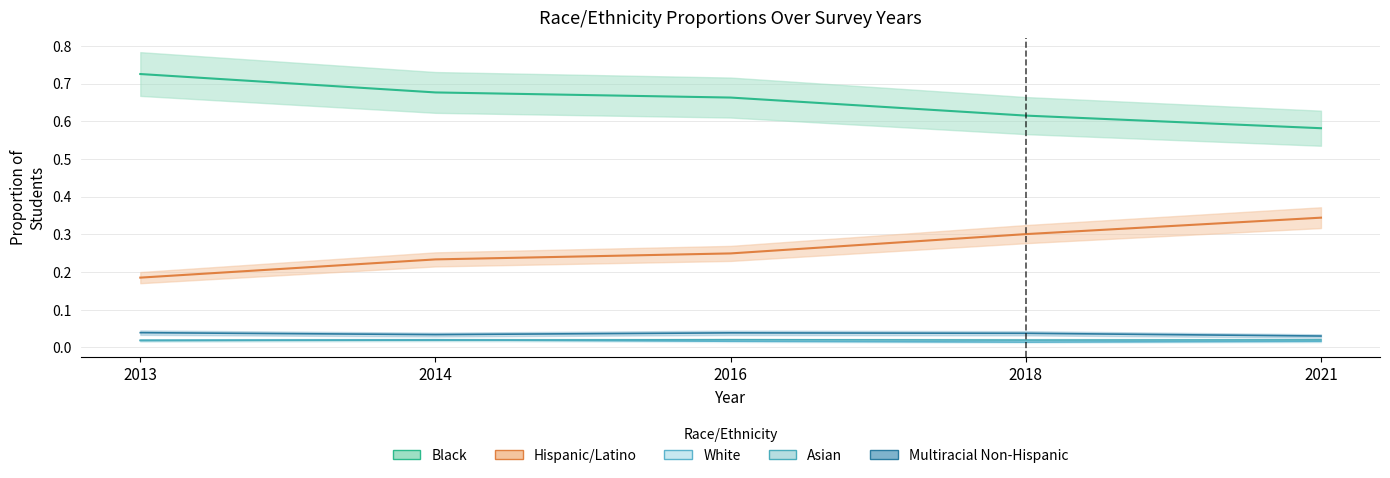

Reading left to right, transcribe all the data shown in this chart.

Black: 0.7	0.7	0.7	0.6	0.6
Hispanic/Latino: 0.2	0.2	0.2	0.3	0.3
White: 0.0	0.0	0.0	0.0	0.0
Asian: 0.0	0.0	0.0	0.0	0.0
Multiracial Non-Hispanic: 0.0	0.0	0.0	0.0	0.0